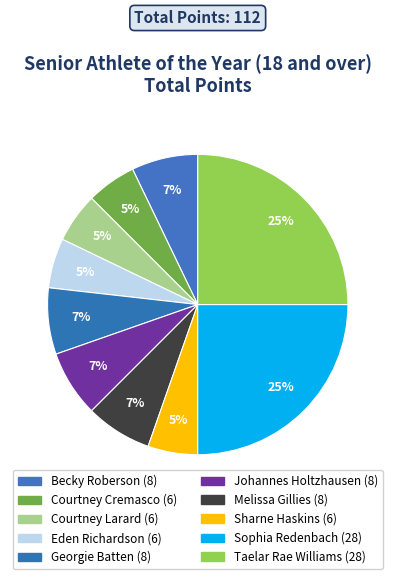

How many slices are in this pie chart?

10